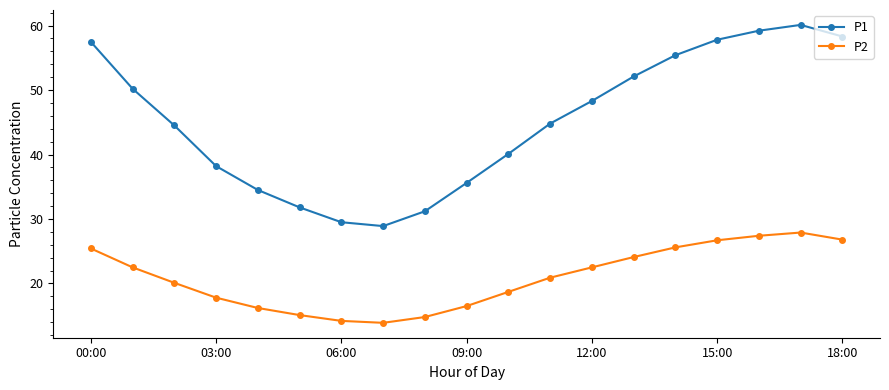

Which series has the largest total across all categories?

P1